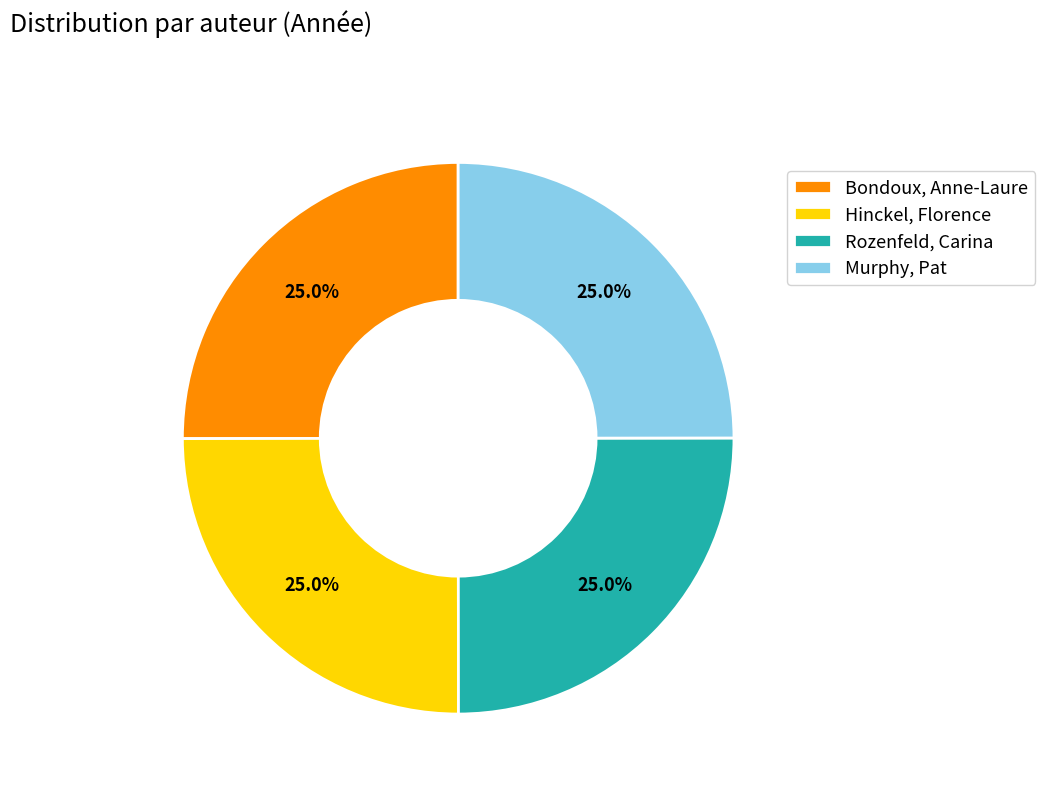

Is it true that Hinckel, Florence is 16% of the pie?

False